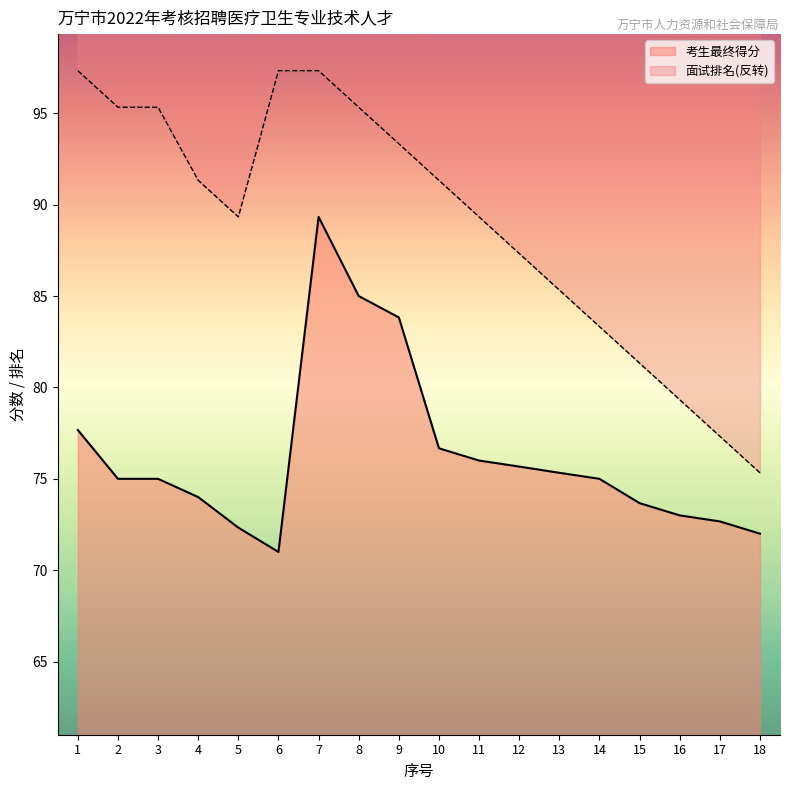

What are all the series names shown in the legend?

面试排名, 考生最终得分